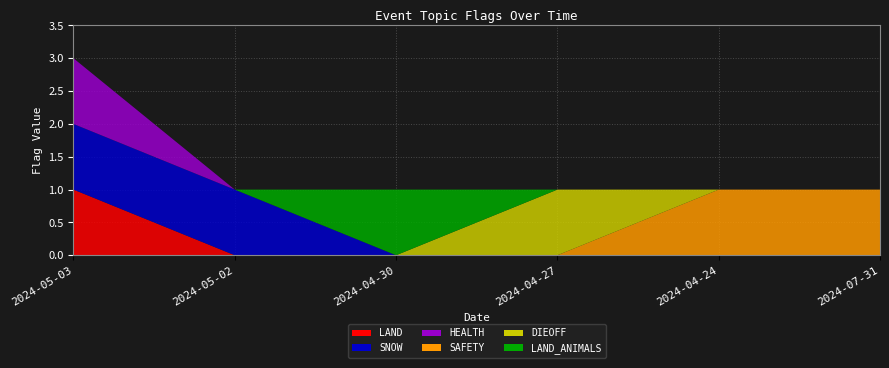

Reading left to right, what are all the values shown in this chart?

LAND: 1	0	0	0	0	0
SNOW: 1	1	0	0	0	0
HEALTH: 1	0	0	0	0	0
SAFETY: 0	0	0	0	1	1
DIEOFF: 0	0	0	1	0	0
LAND_ANIMALS: 0	0	1	0	0	0